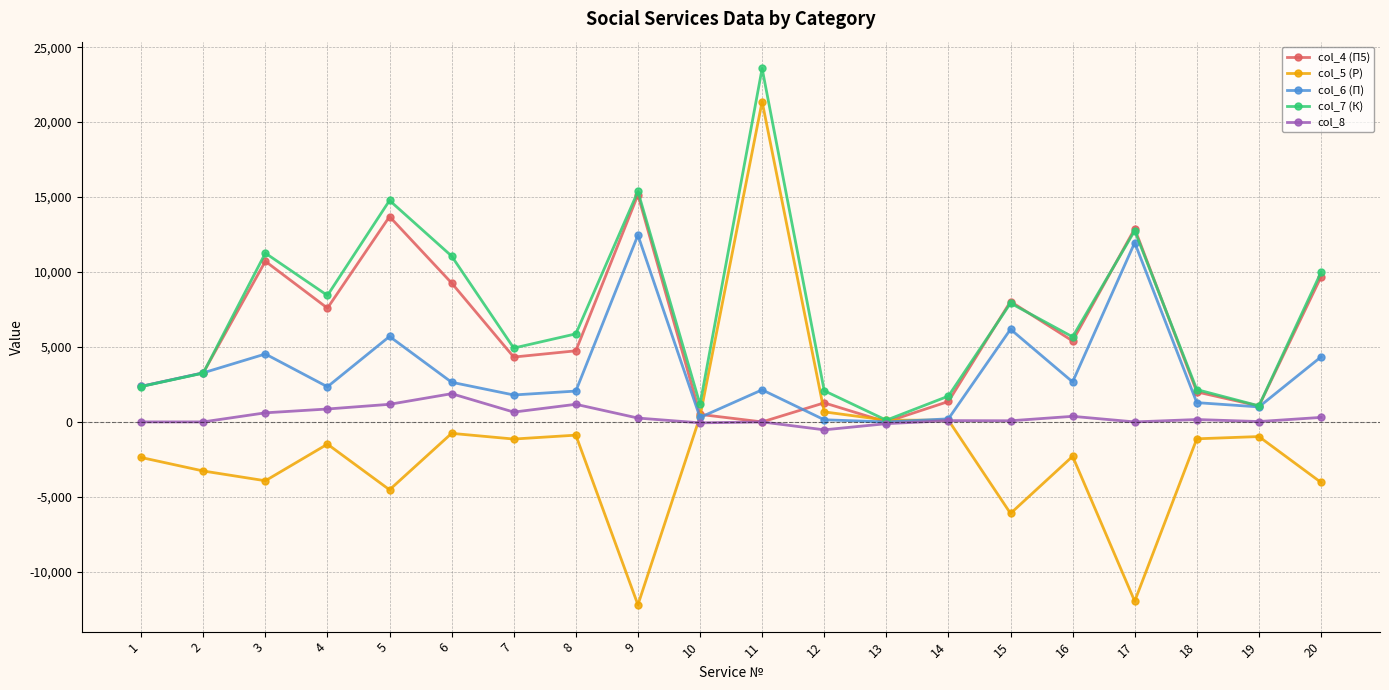

What is the sum of the col_7 (К) values at 18 and 15?

10081